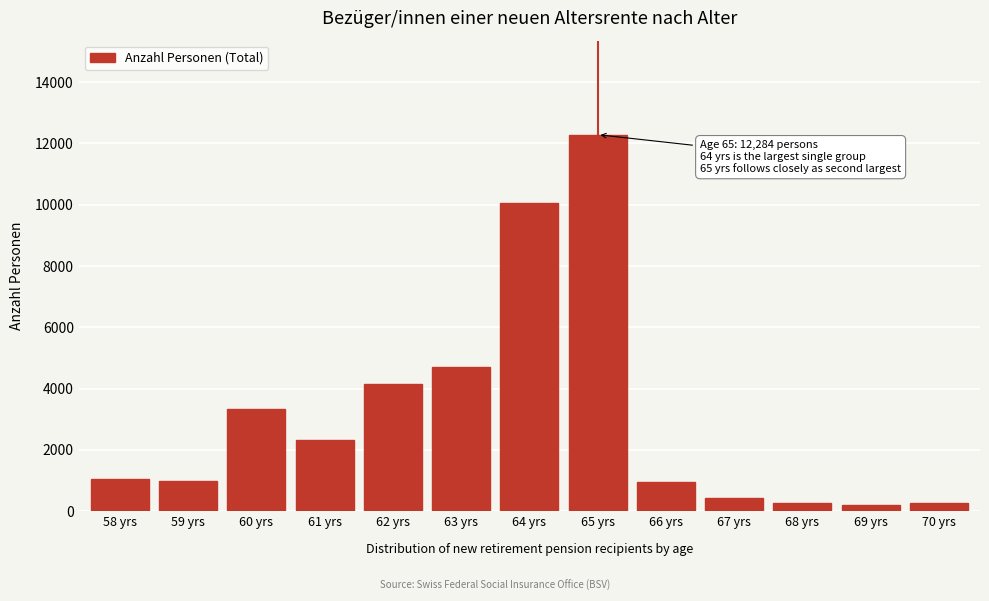

What is the difference between the second highest and second lowest values?

9816